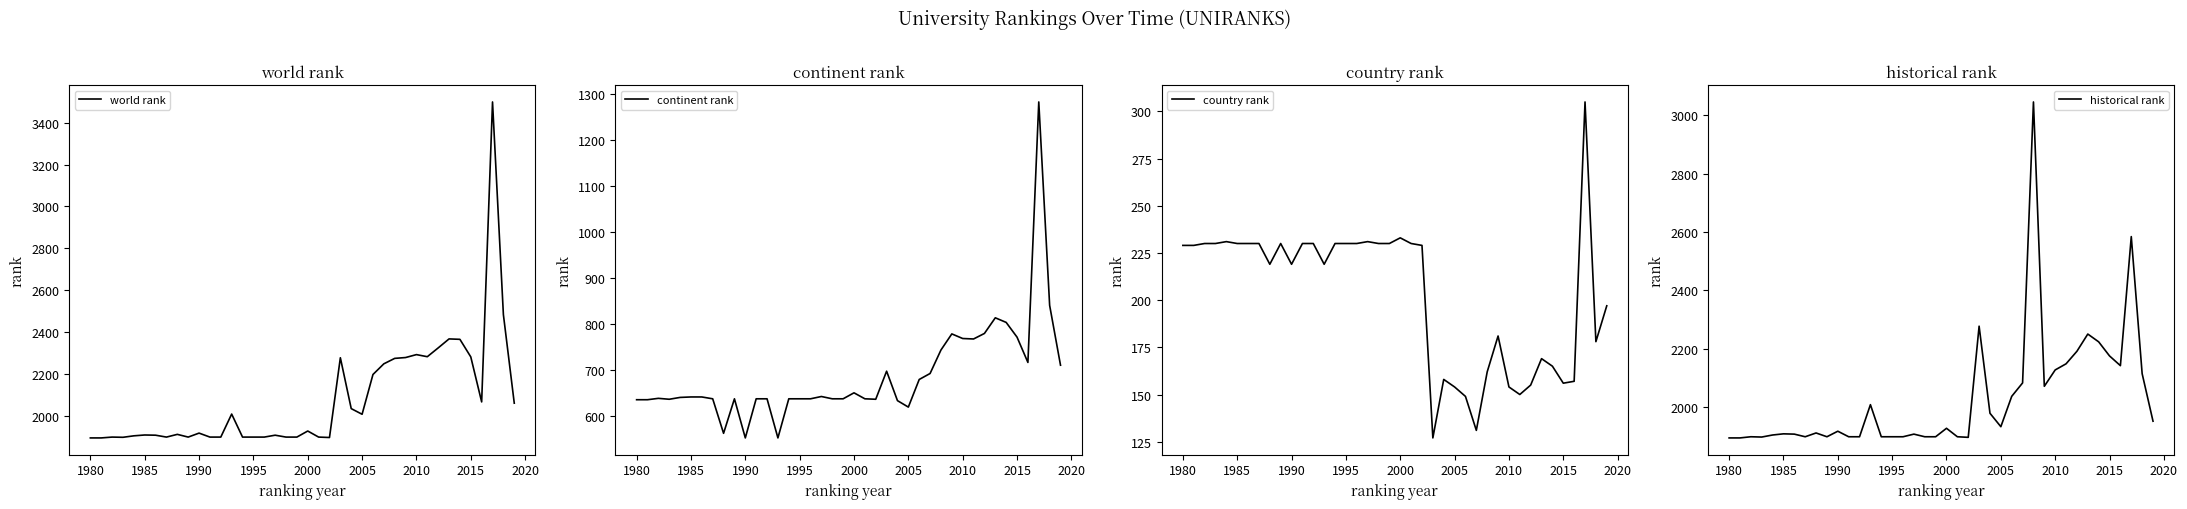

Which series has the largest total across all categories?

world rank